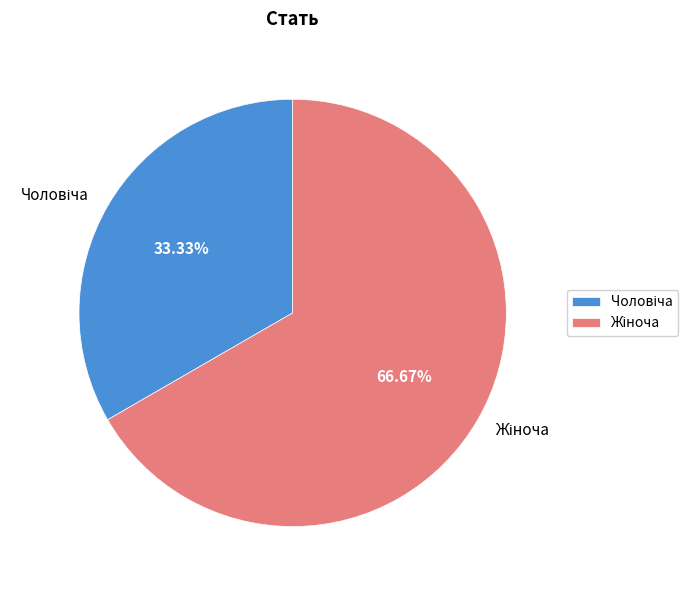

Does any single category account for the majority?

Yes